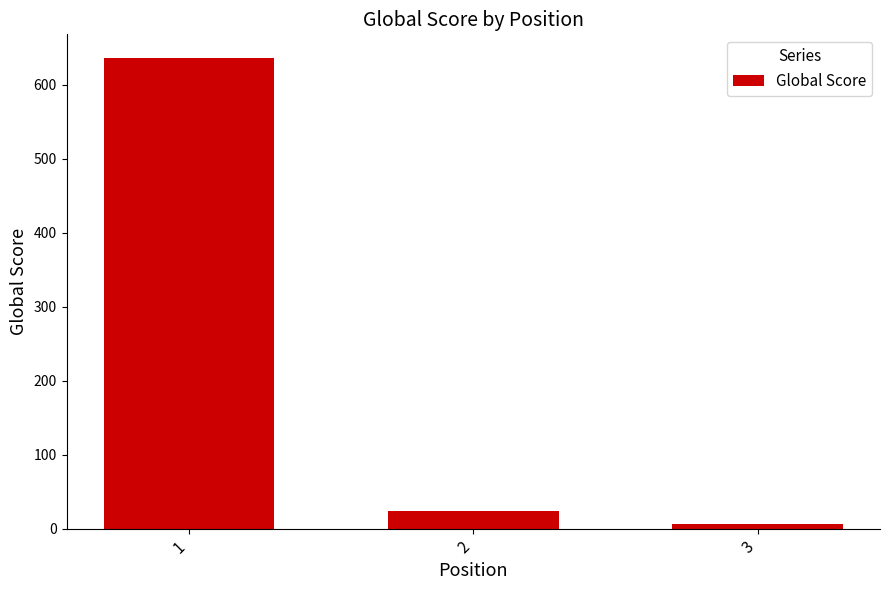

At which label is the value closest to 321?

2